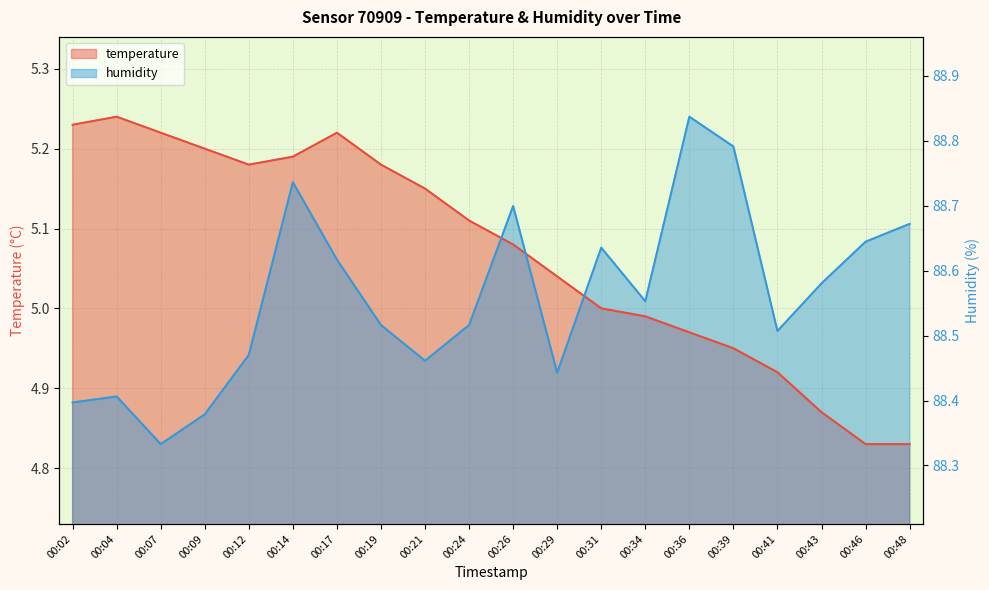

What is the total value across all series at 00:26?

93.8